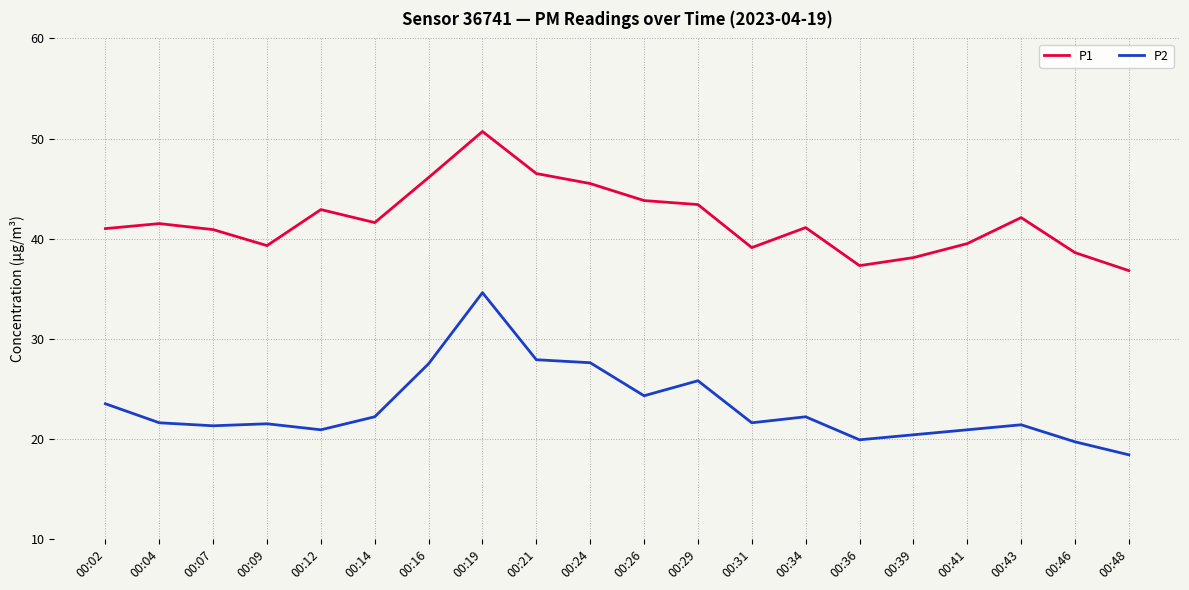

Which series has the largest total across all categories?

P1